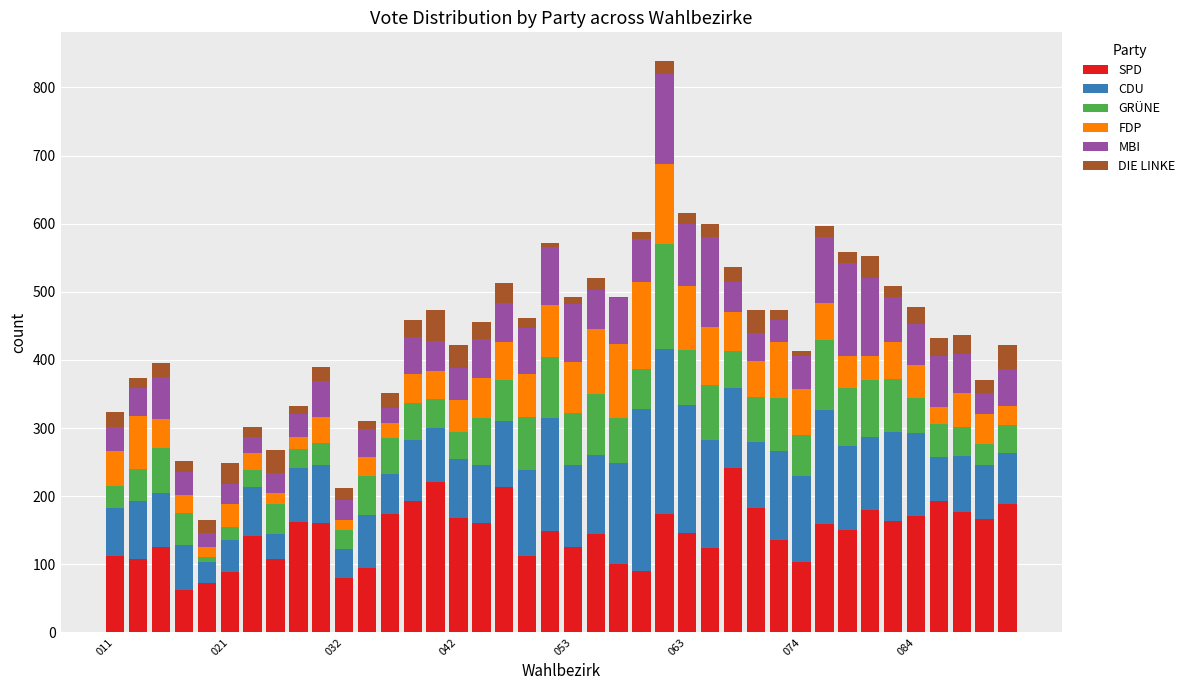

What is the highest value of the SPD series?

242